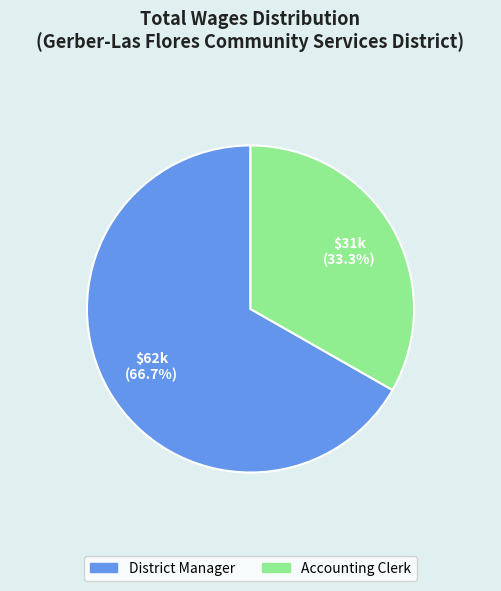

To the nearest percent, what is the combined percentage of Accounting Clerk and District Manager?

100%